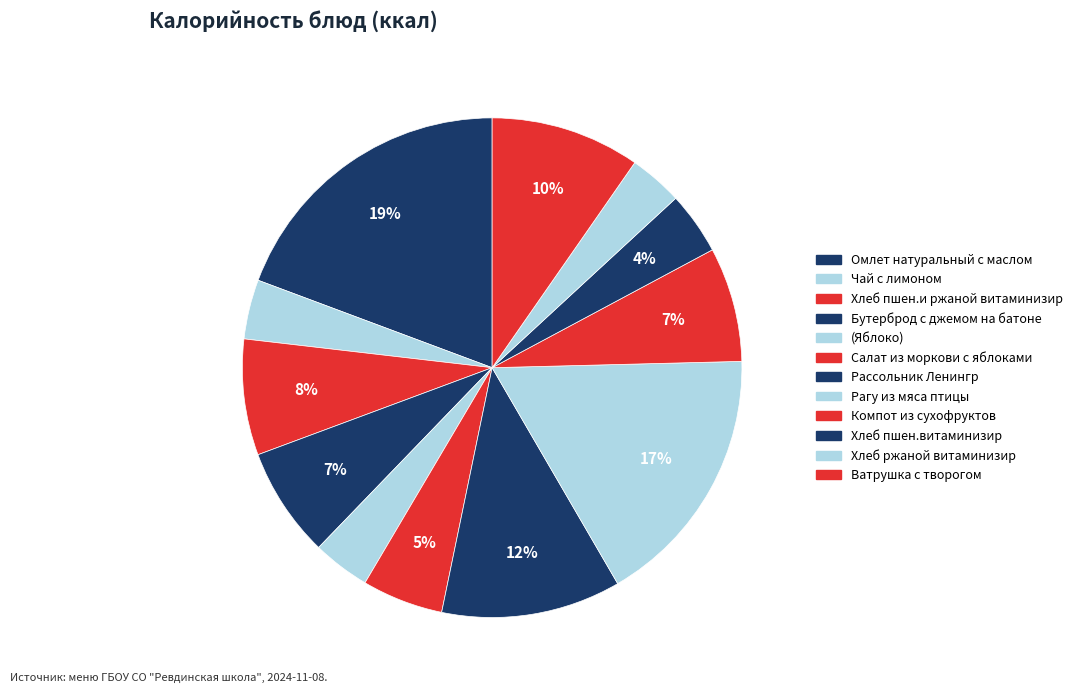

Count the number of slices in the pie.

12